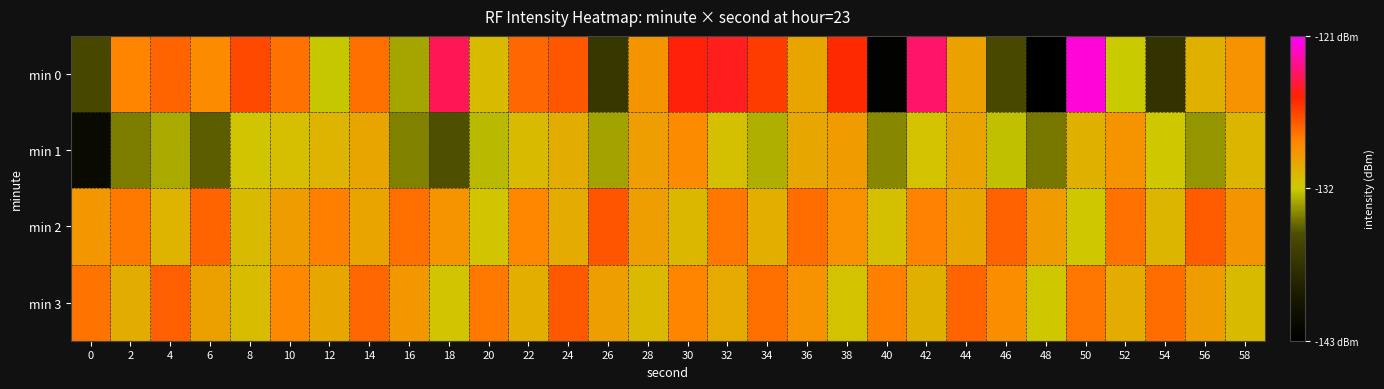

Between 54 and 36, which is larger?

36